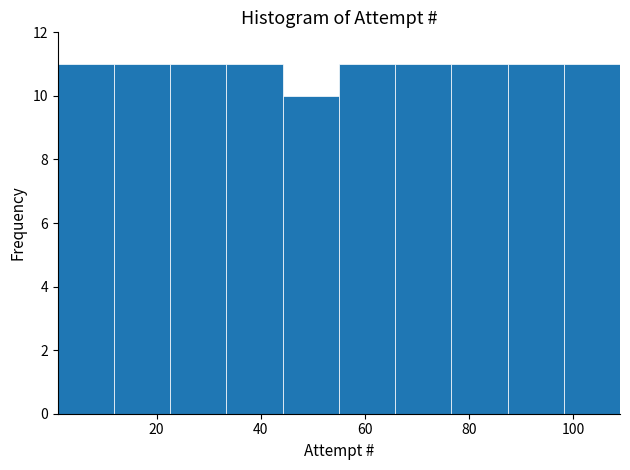

Reading left to right, list every bar in this chart as the range it spans on the x-axis followed by its height. Neither the bar edges nor the heights are printed on the chart, so give them approximately, as read against the axes.

1.0 to 11.8: 11
11.8 to 22.6: 11
22.6 to 33.4: 11
33.4 to 44.2: 11
44.2 to 55.0: 10
55.0 to 65.8: 11
65.8 to 76.6: 11
76.6 to 87.4: 11
87.4 to 98.2: 11
98.2 to 109.0: 11